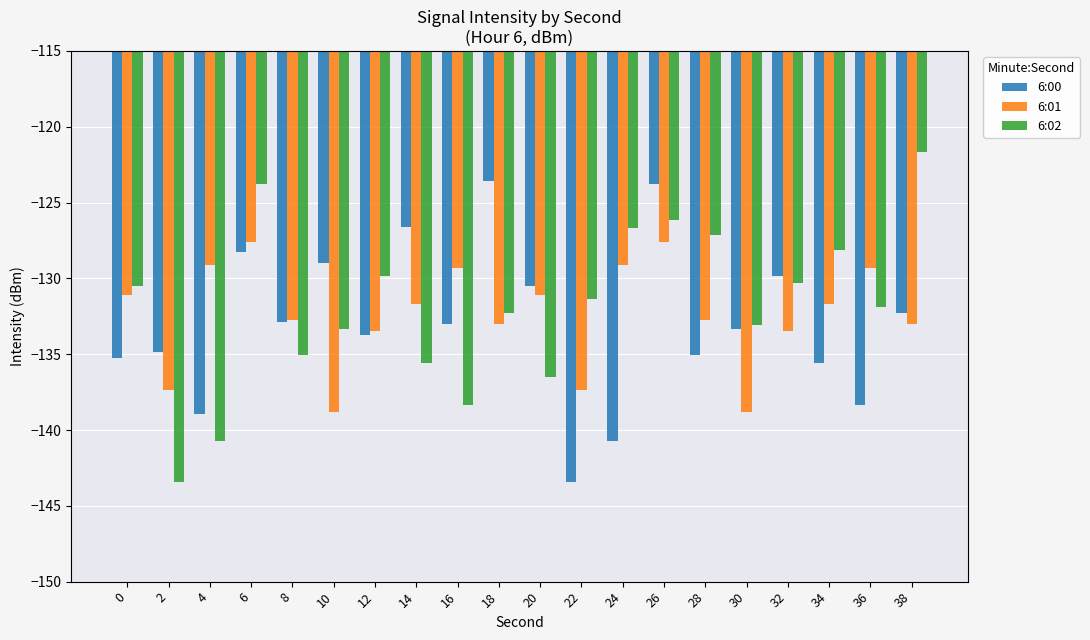

Is the value of 6:02 at 10 greater than the value of 6:00 at 22?

Yes